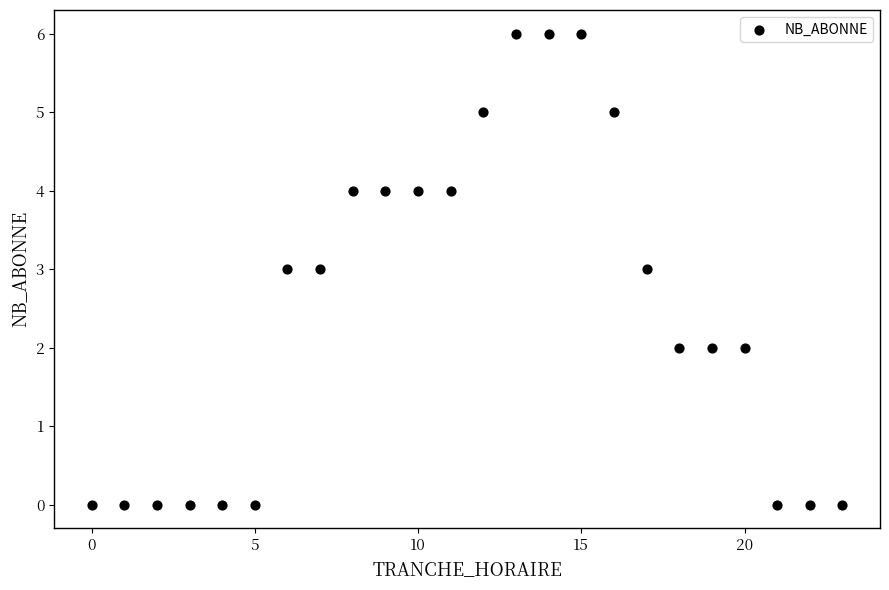

What is the range of Y values (max minus min)?

6